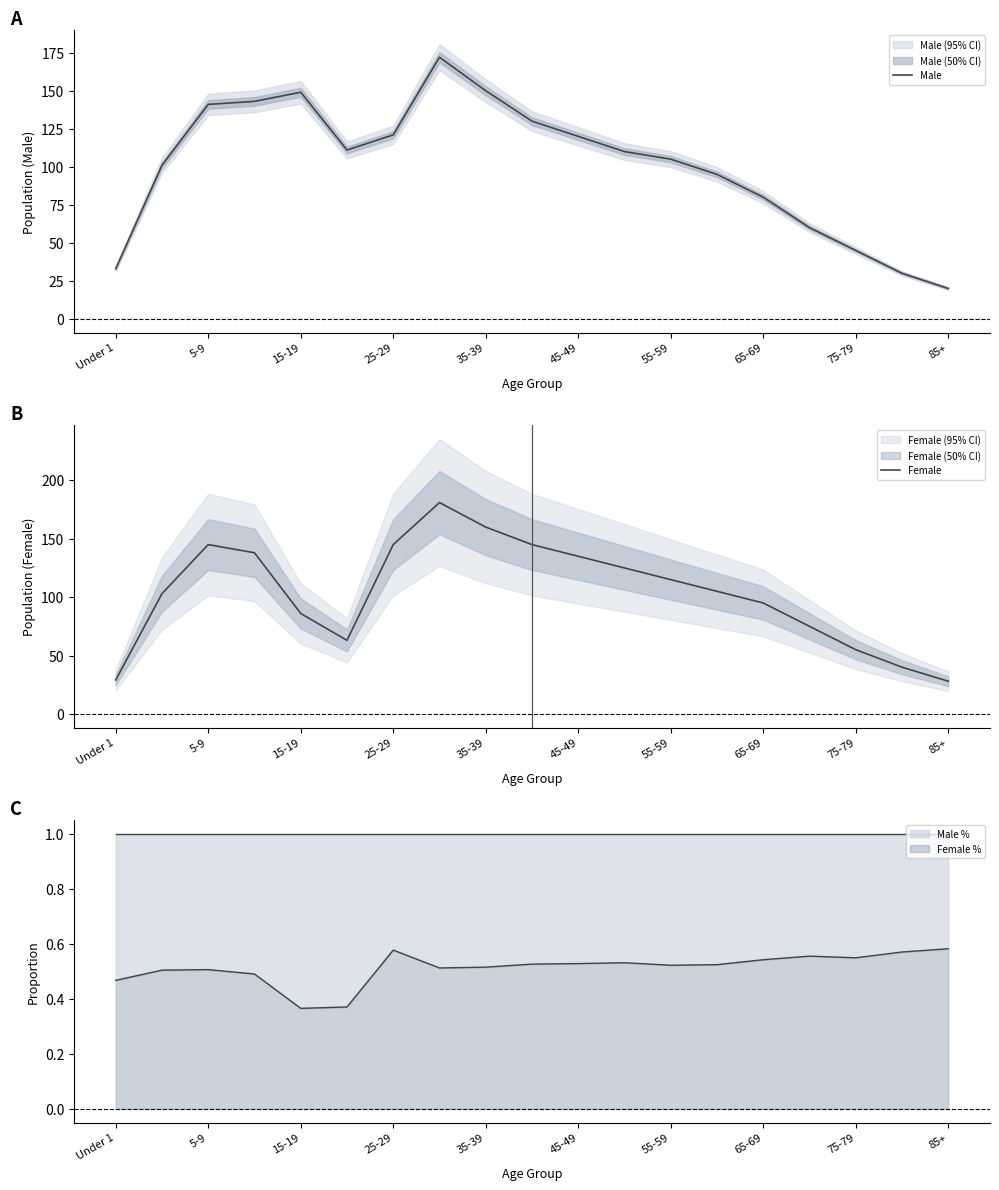

What is the sum of all Male values?

1916